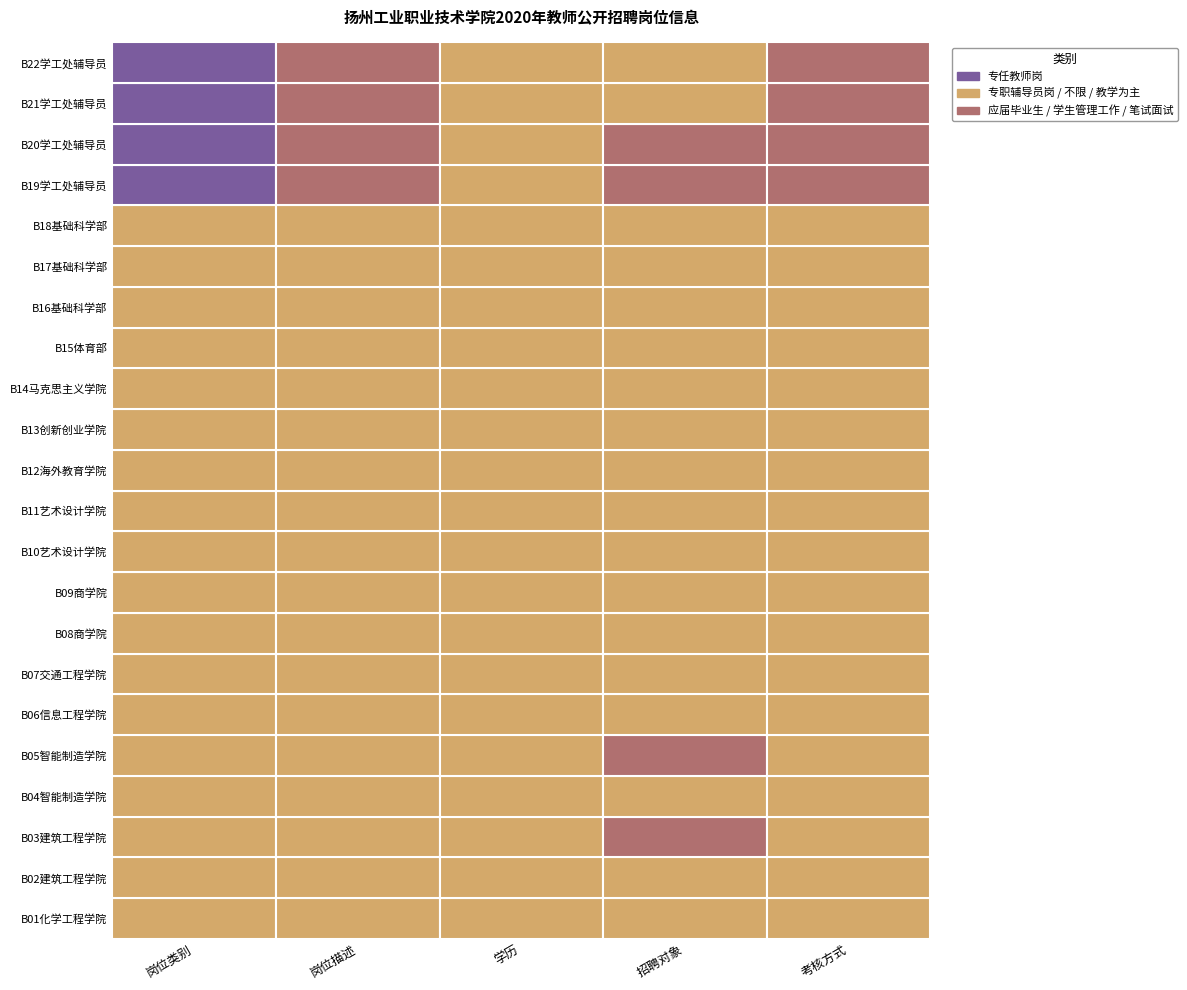

What is the average value?

2